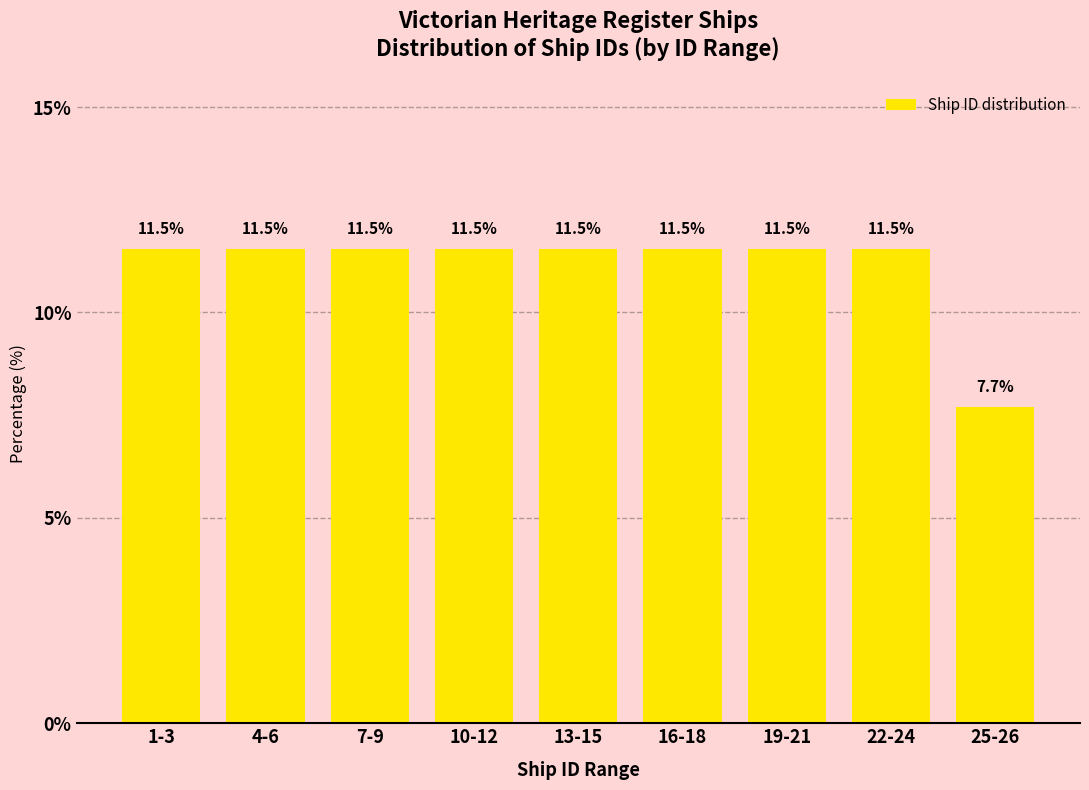

Reading left to right, extract all data points from this chart.

1-3=11.5	4-6=11.5	7-9=11.5	10-12=11.5	13-15=11.5	16-18=11.5	19-21=11.5	22-24=11.5	25-26=7.7